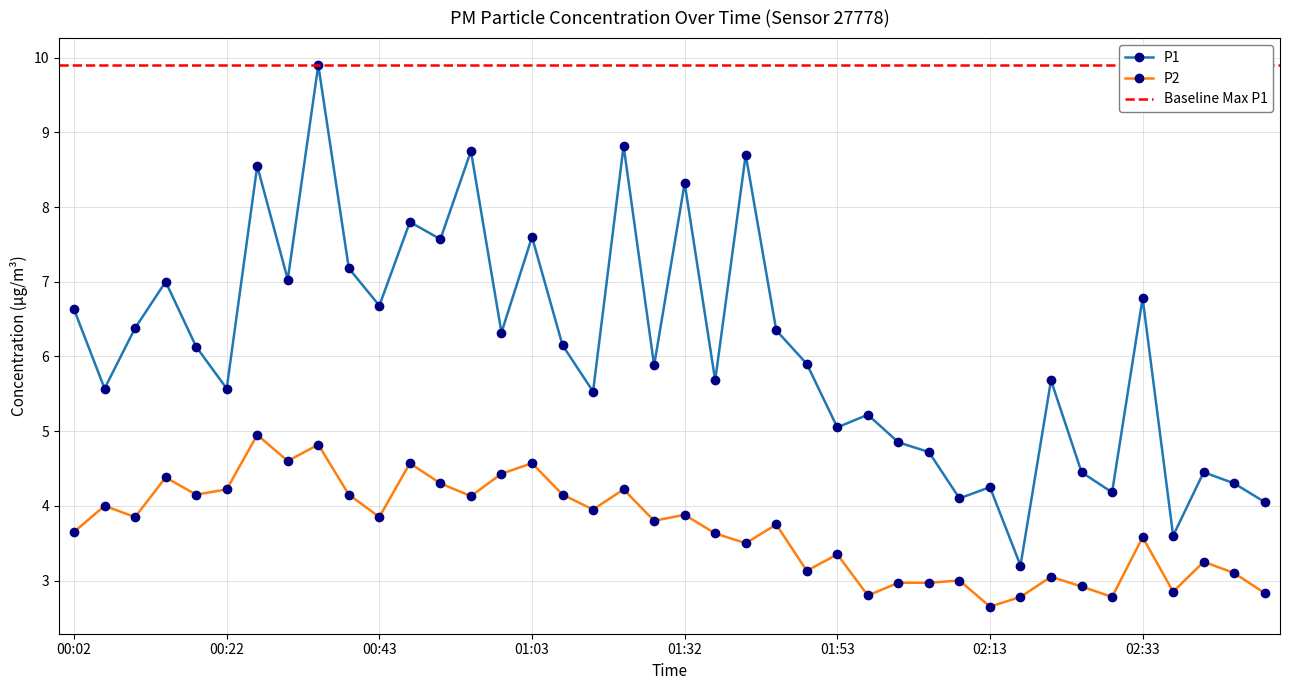

Between 00:02 and 00:47, which series saw the biggest shift?

P1